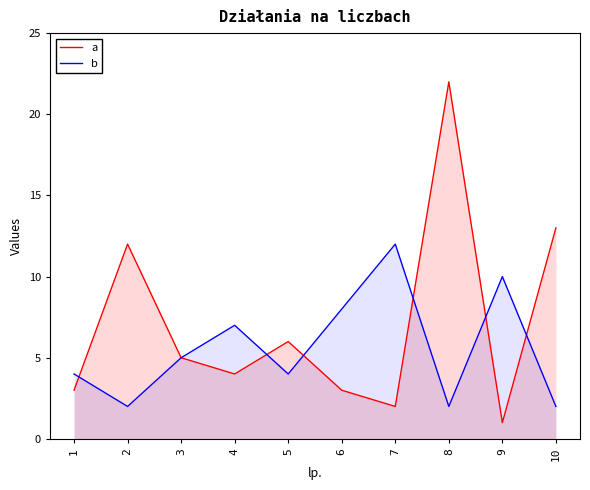

List the series in order of their overall mean, highest first.

a, b